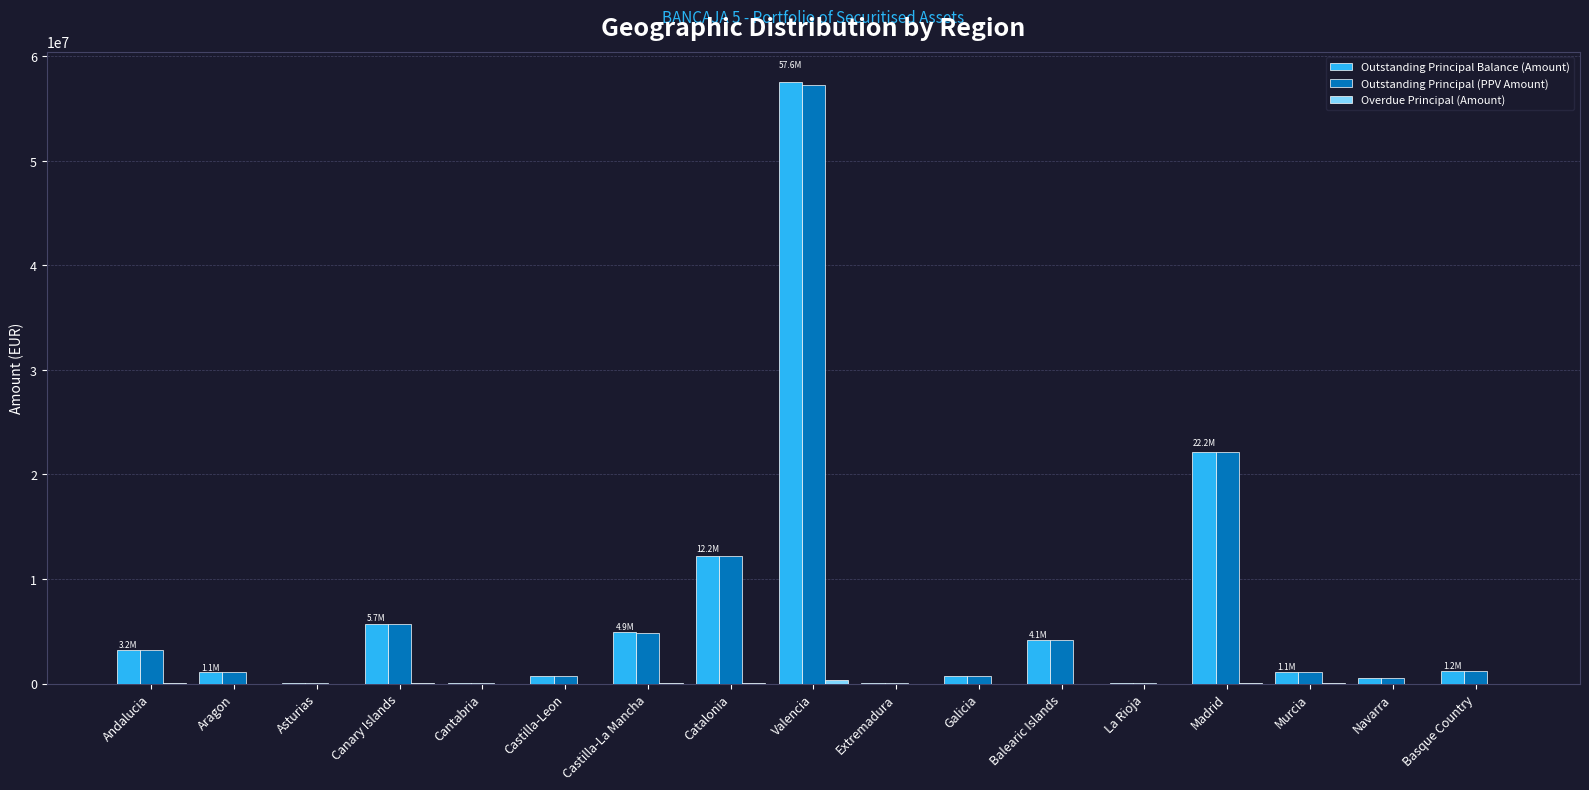

At which category is the sum across all series the highest?

Valencia